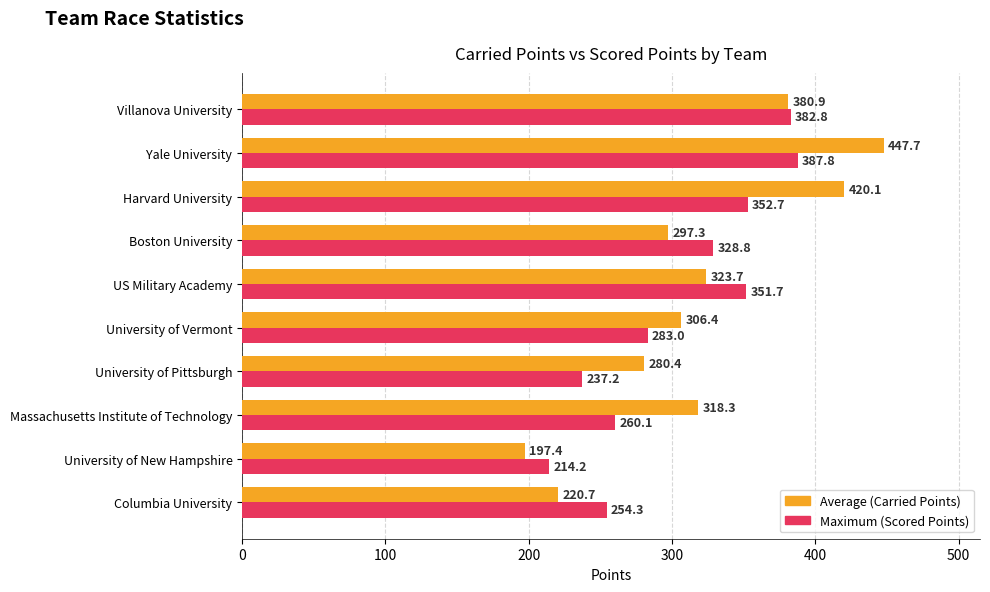

Which series has the largest range (max minus min)?

Average (Carried Points)